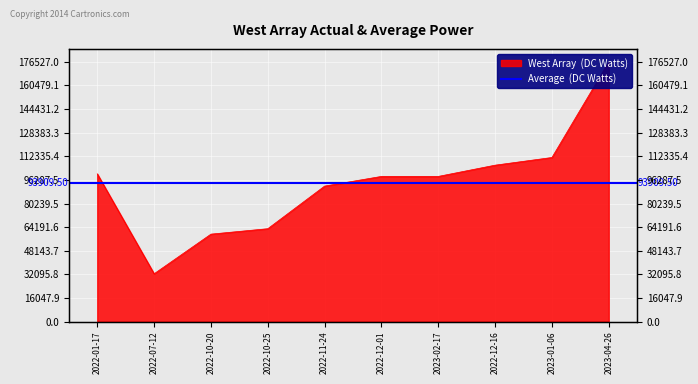

The chart shows a value of 99338 at 2022-10-20. True or false?

False